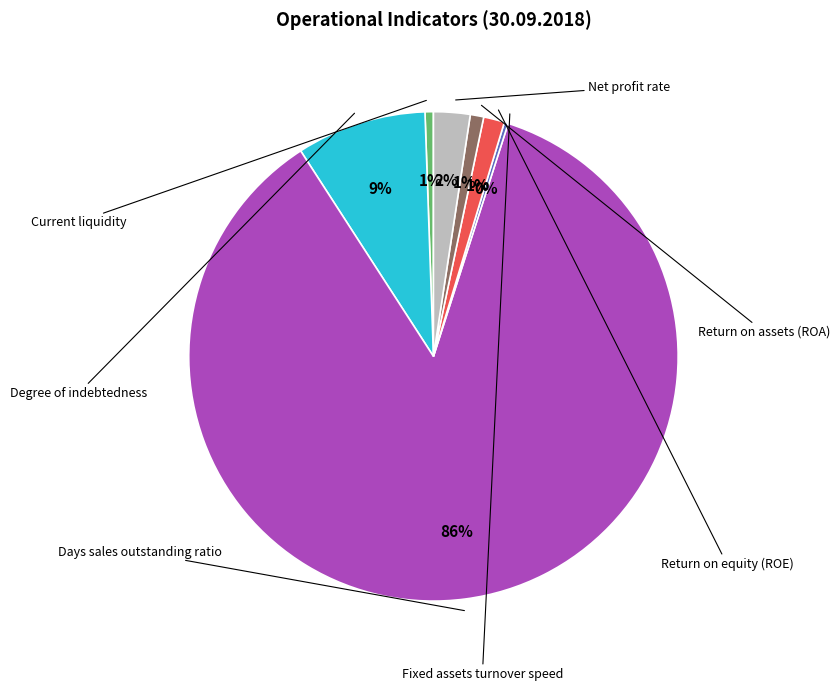

Which slice is the largest?

Days sales outstanding ratio